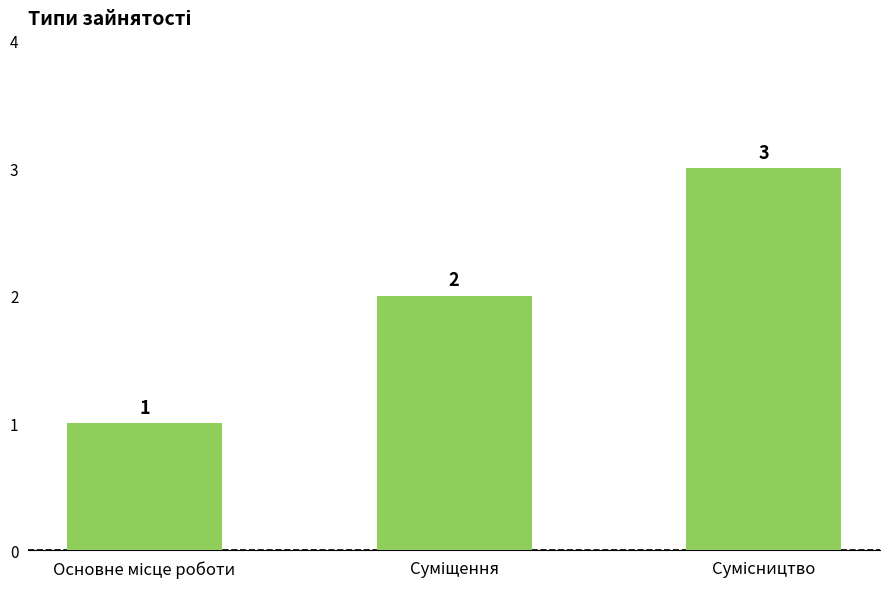

How many values are between 1 and 3?

3